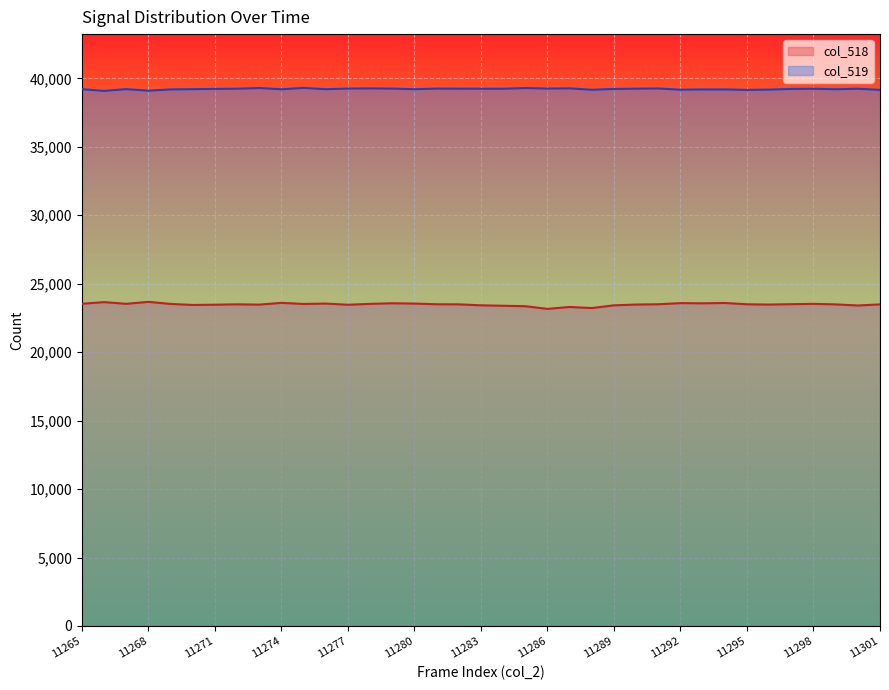

True or false: col_518 and col_519 cross at least once.

False